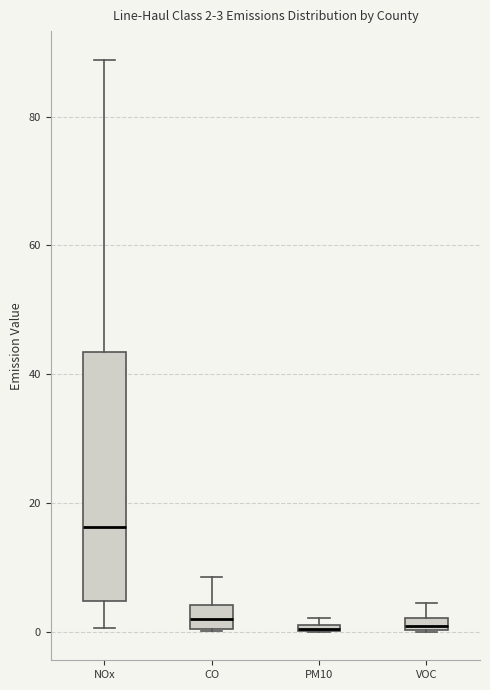

Which box is the tallest, from its lower edge to its upper edge?

NOx